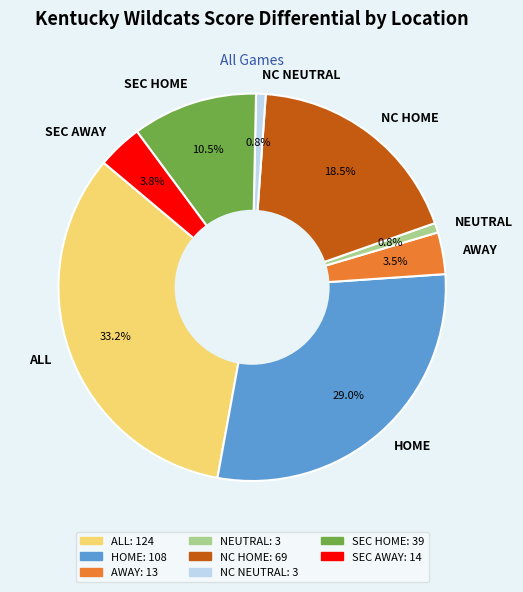

What portion of the pie excludes ALL?

66.8%